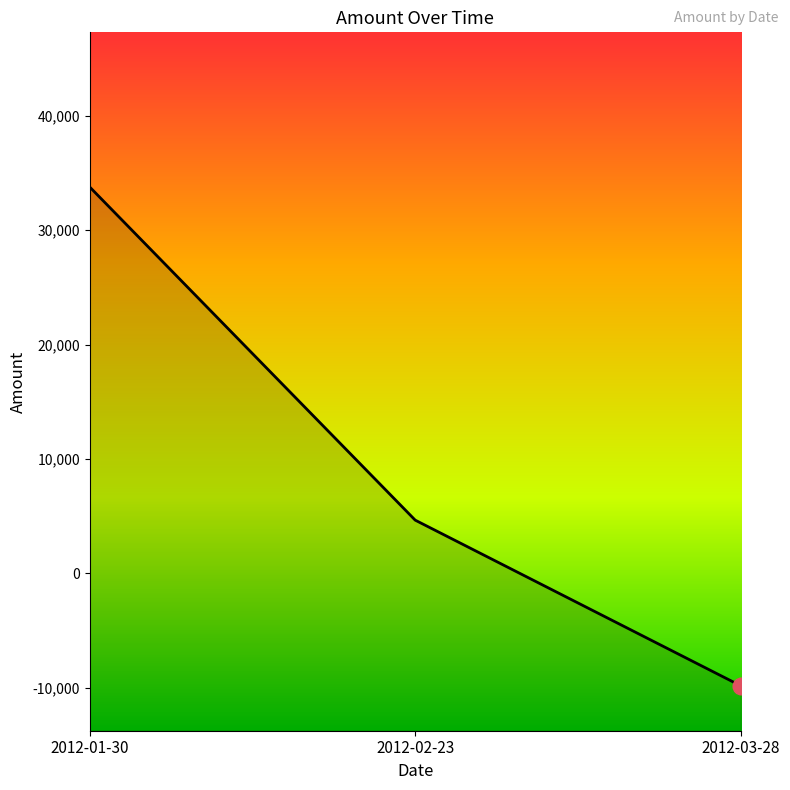

What is the sum of all values?

28622.5